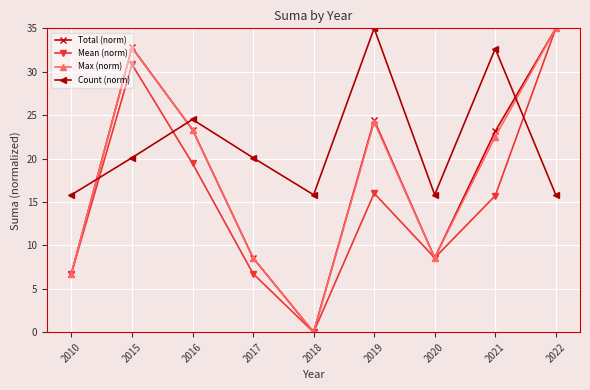

Between which two adjacent categories do Mean (norm) and Count (norm) first intersect?

2010 and 2015